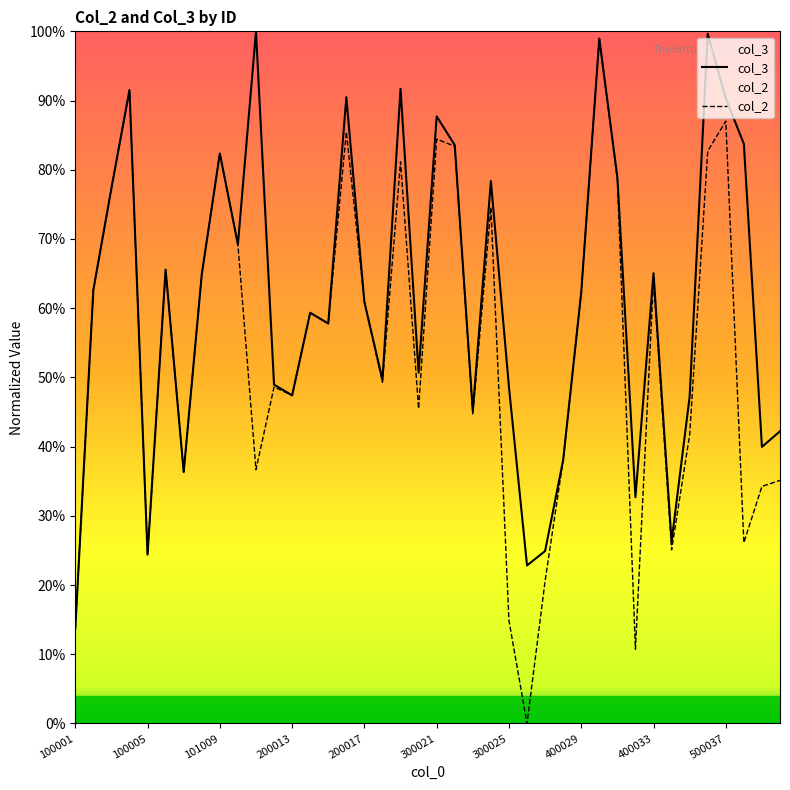

True or false: col_3 and col_2 cross at least once.

False